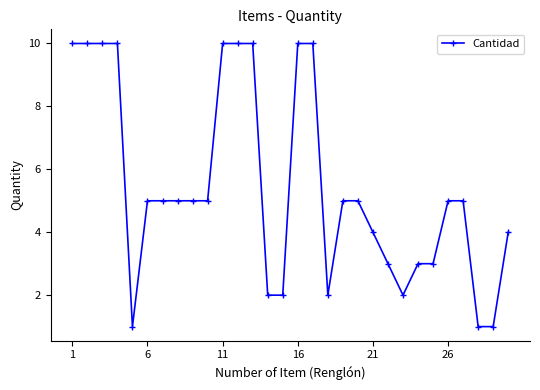

What is the greatest value displayed?

10